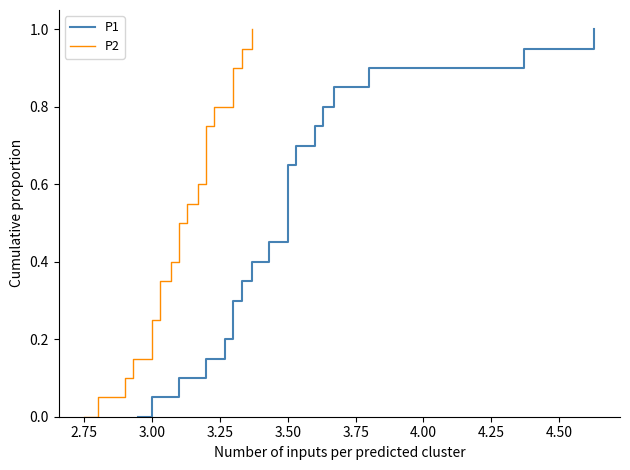

Which series has the widest spread of values?

P1